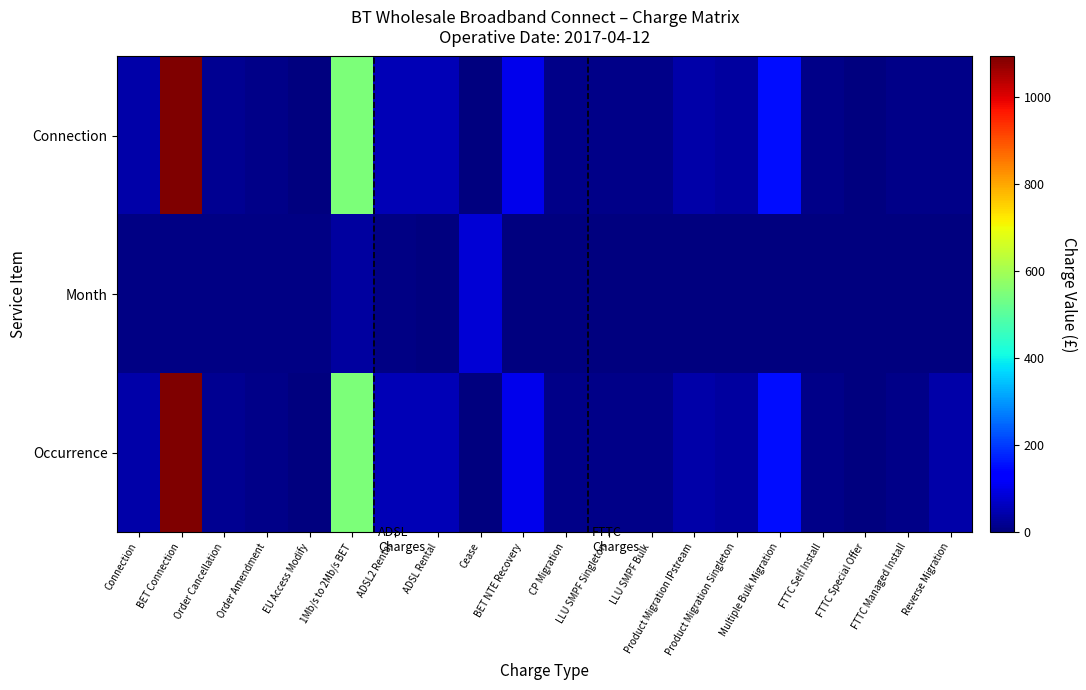

At which category is the sum across all series the highest?

BET Connection